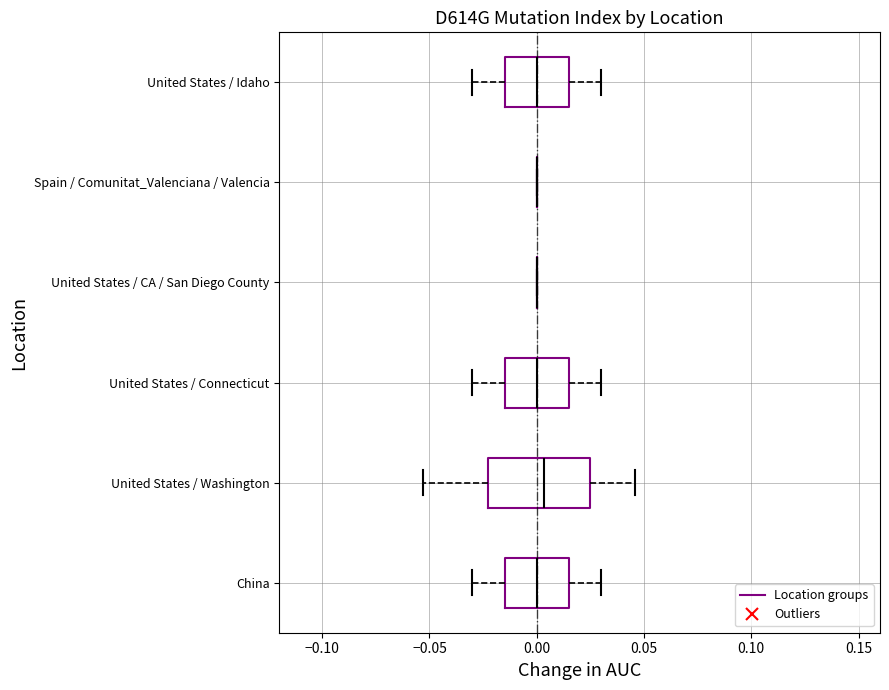

Reading bottom to top, read every box against the x-axis: the position of its median line, the range the box covers, and the ends of its whiskers. The values are not printed on the chart, so give them approximately, as read against the axis.

China: median 0.000, box -0.015 to 0.015, whiskers -0.030 to 0.030
United States / Washington: median 0.005, box -0.025 to 0.025, whiskers -0.055 to 0.045
United States / Connecticut: median 0.000, box -0.015 to 0.015, whiskers -0.030 to 0.030
United States / CA / San Diego County: box collapsed to a line at 0.000, whiskers 0.000 to 0.000
Spain / Comunitat_Valenciana / Valencia: box collapsed to a line at 0.000, whiskers 0.000 to 0.000
United States / Idaho: median 0.000, box -0.015 to 0.015, whiskers -0.030 to 0.030